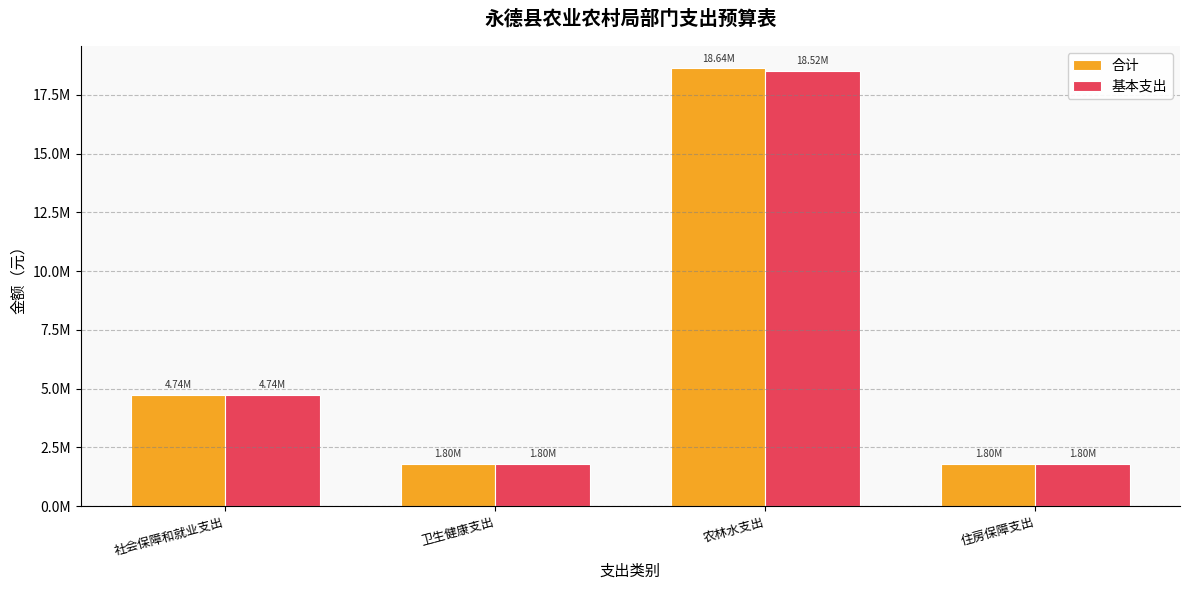

At which label does 基本支出 reach its minimum?

住房保障支出